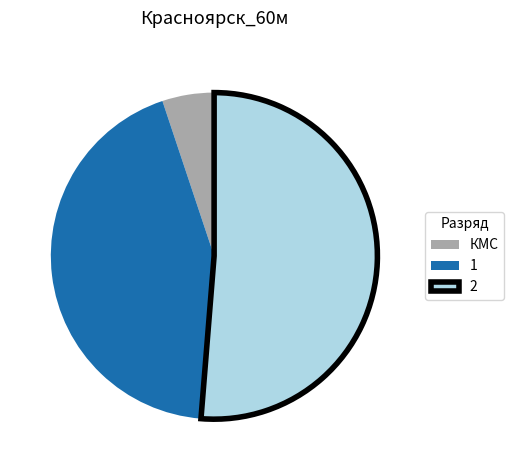

Combined, do 1 and 2 account for over 50%?

Yes